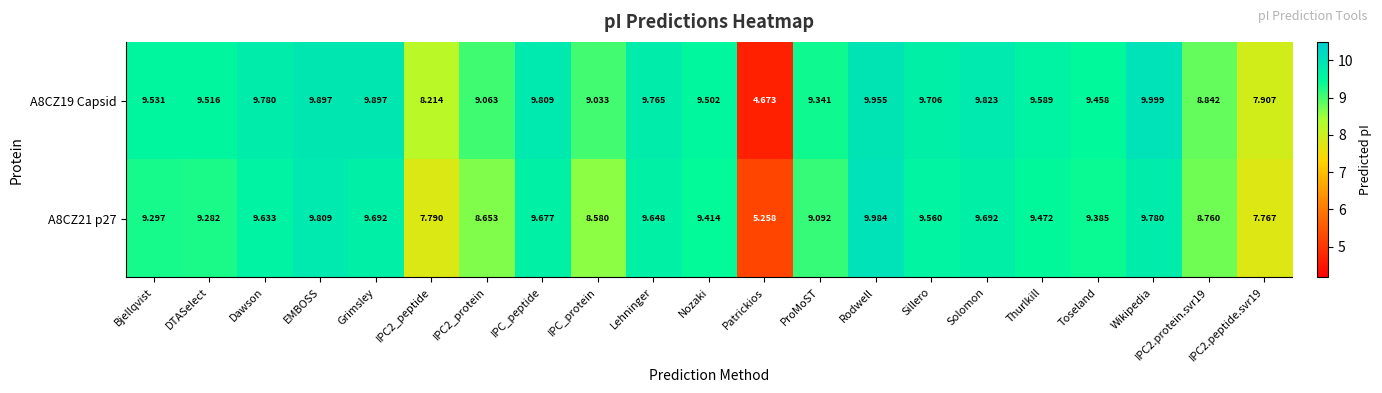

At which category is the sum across all series the highest?

Rodwell